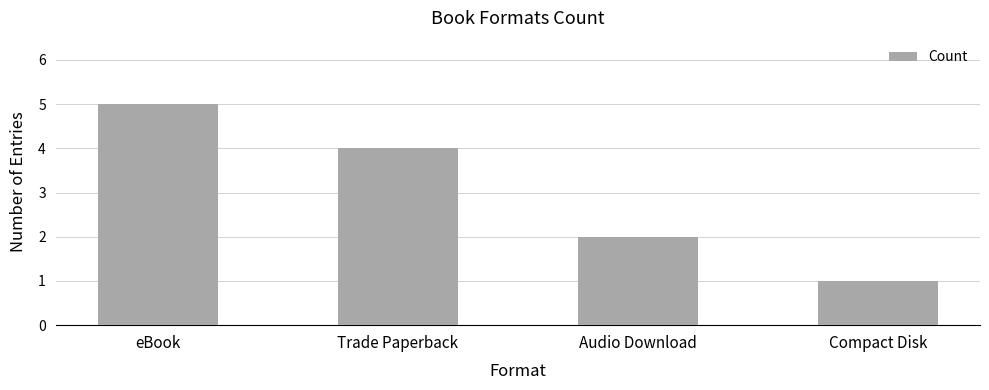

The chart shows a value of 2 at Audio Download. True or false?

True